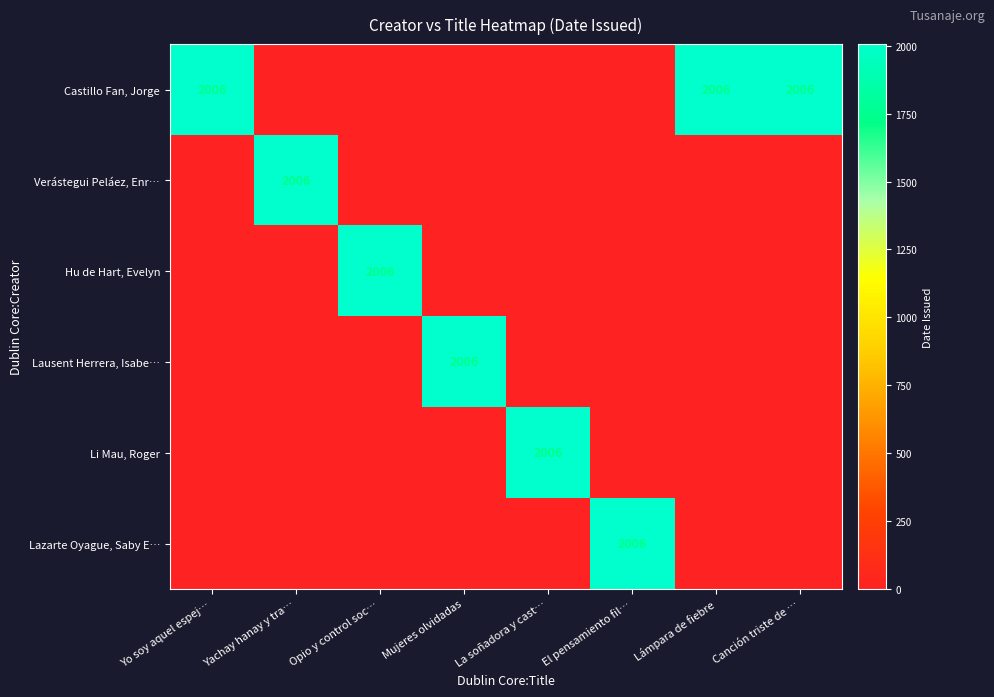

Which series has the largest range (max minus min)?

Castillo Fan, Jorge